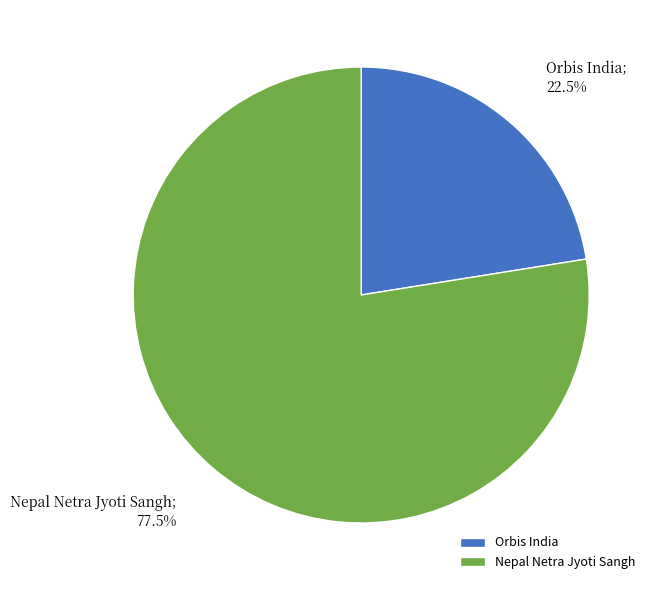

Which slice is the largest?

Nepal Netra Jyoti Sangh